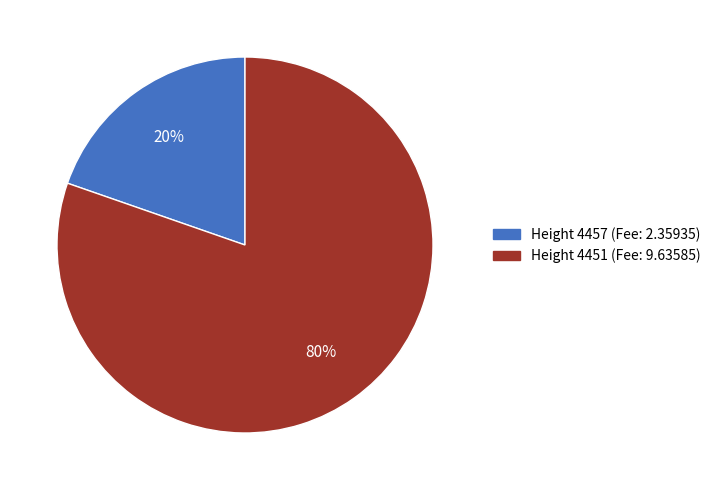

To the nearest percent, what is the average slice percentage?

50%